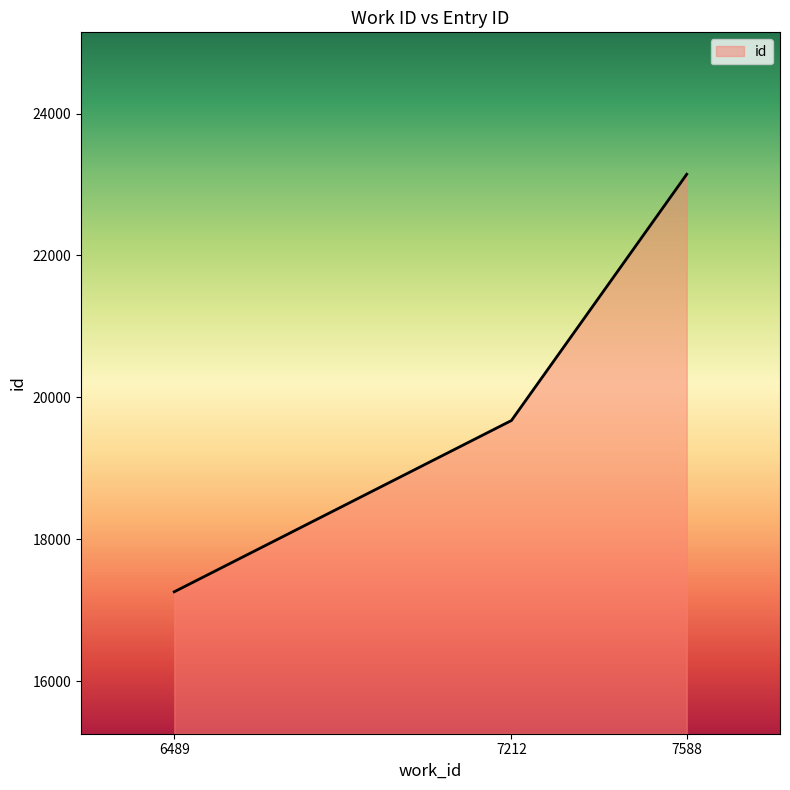

How many values are below 19674?

1